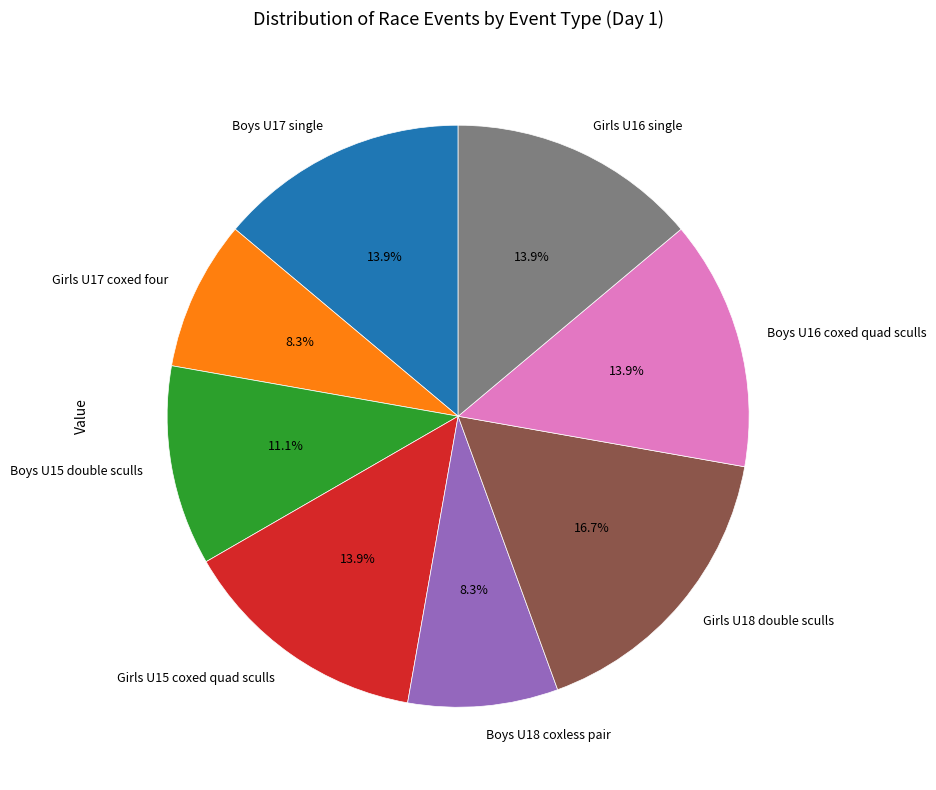

Is Boys U15 double sculls the majority of the pie?

No